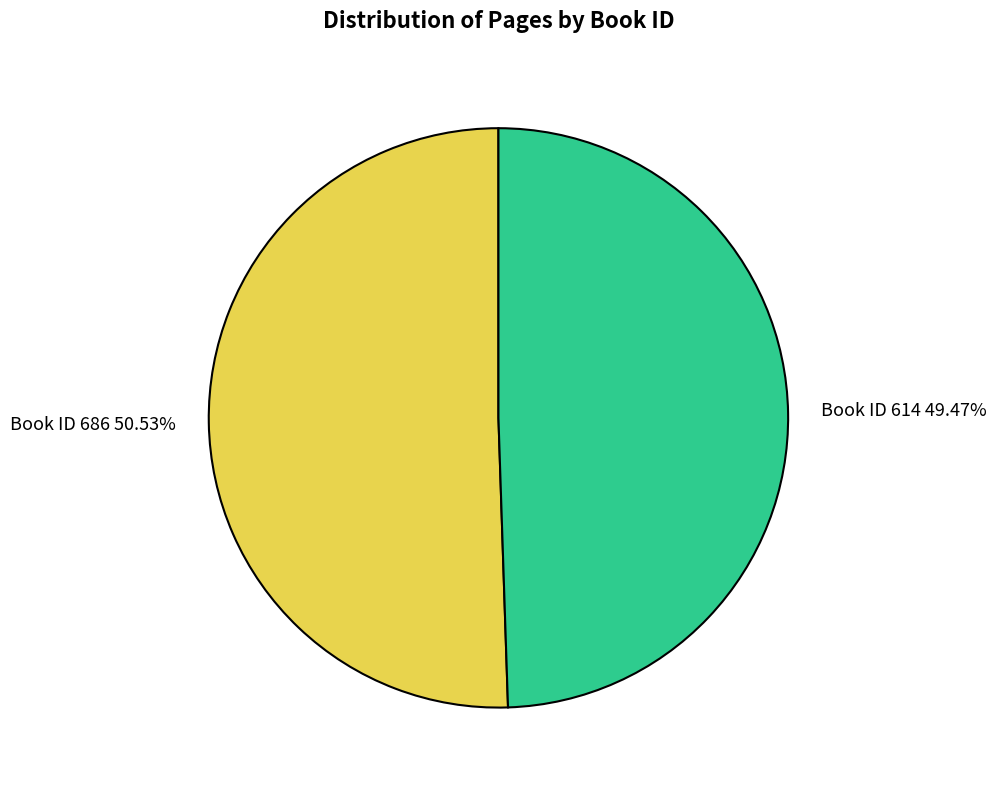

Is there a majority slice in this chart?

Yes